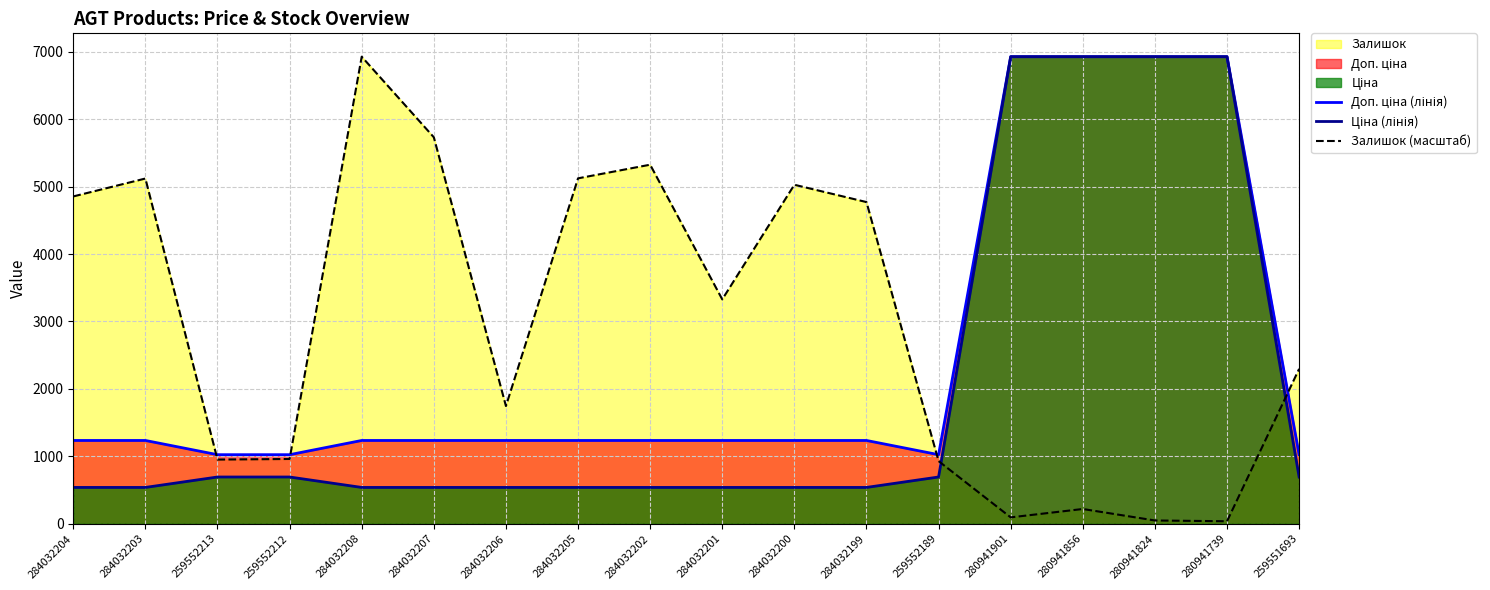

Rank the series by their maximum value, from highest to lowest.

Доп. ціна (лінія), Ціна (лінія), Залишок (масштаб)